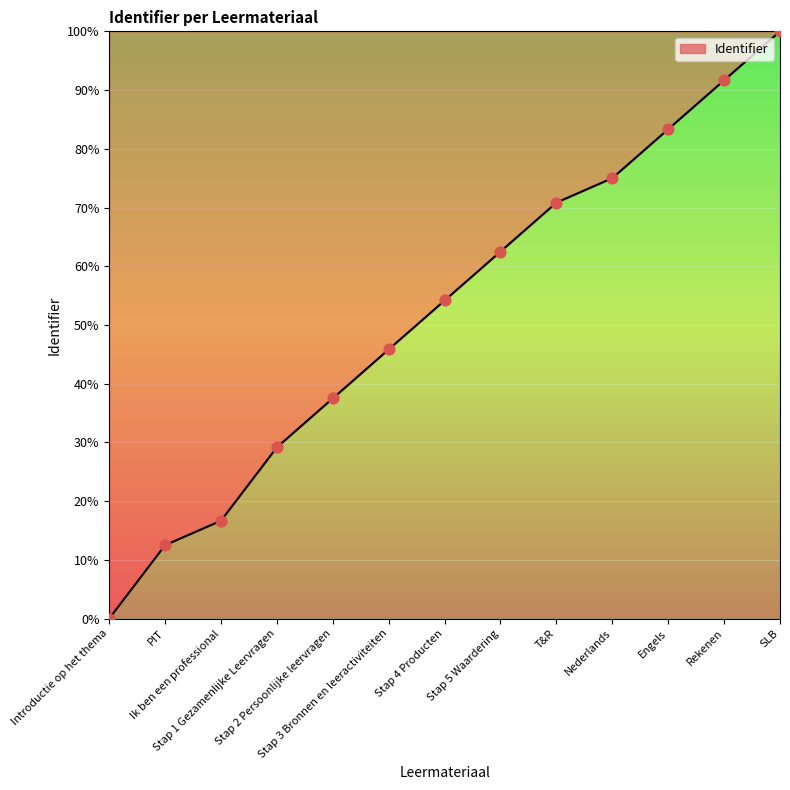

What is the change in value from Stap 3 Bronnen en leeractiviteiten to T&R?

+25.0